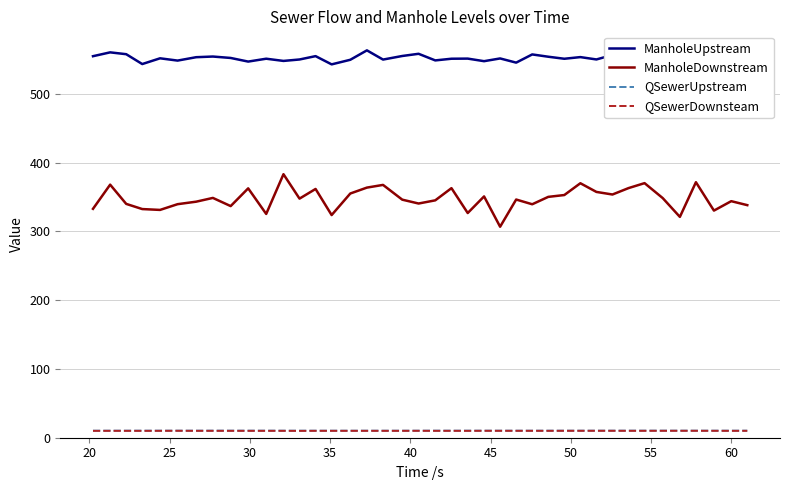

True or false: ManholeDownstream and QSewerUpstream cross at least once.

False